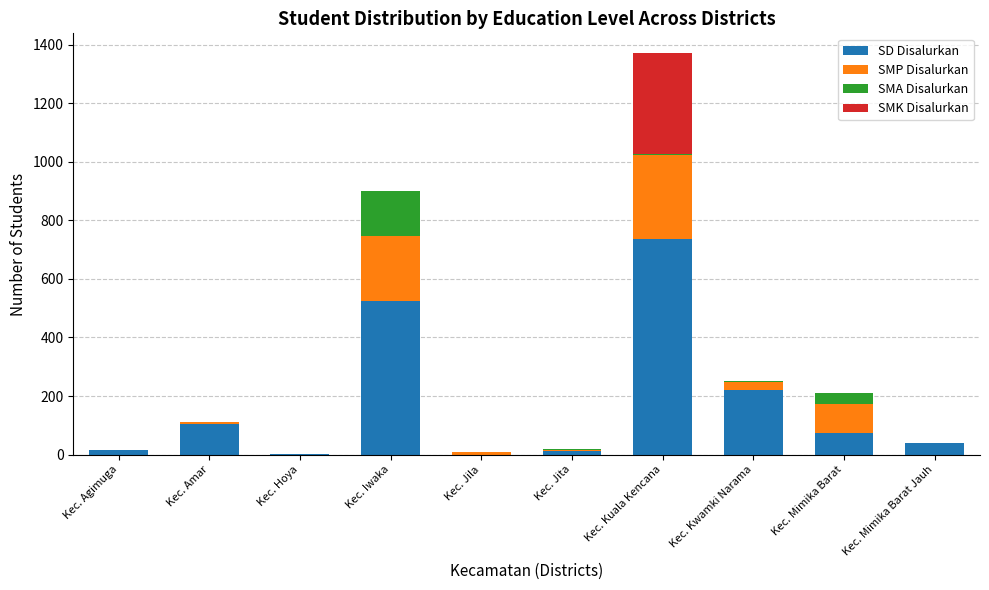

What is the sum of all SD Disalurkan values?

1727